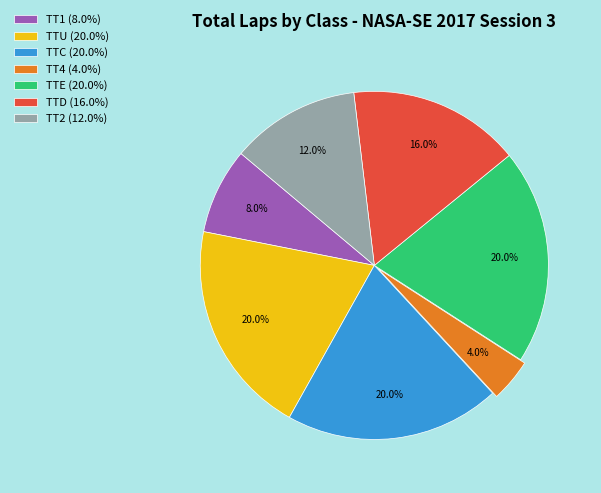

How many segments does this pie chart have?

7